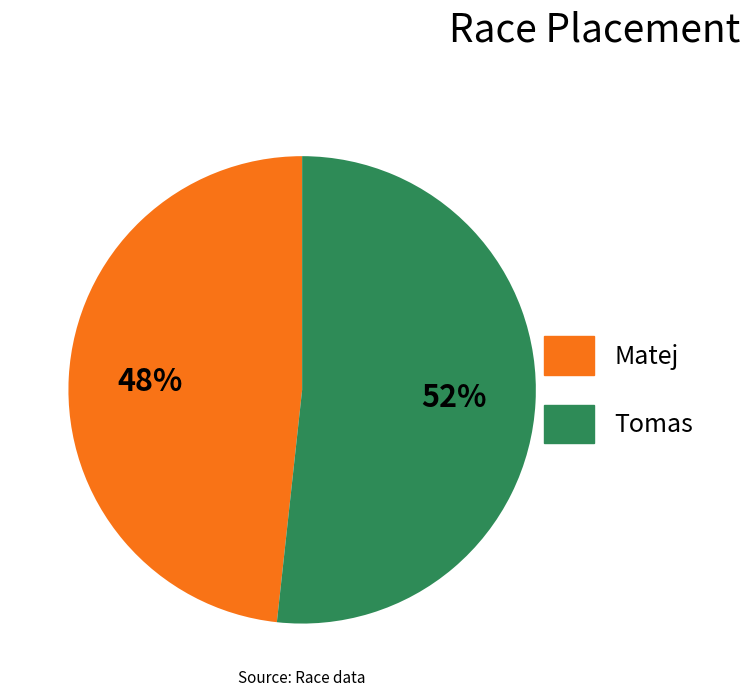

Count the number of slices in the pie.

2